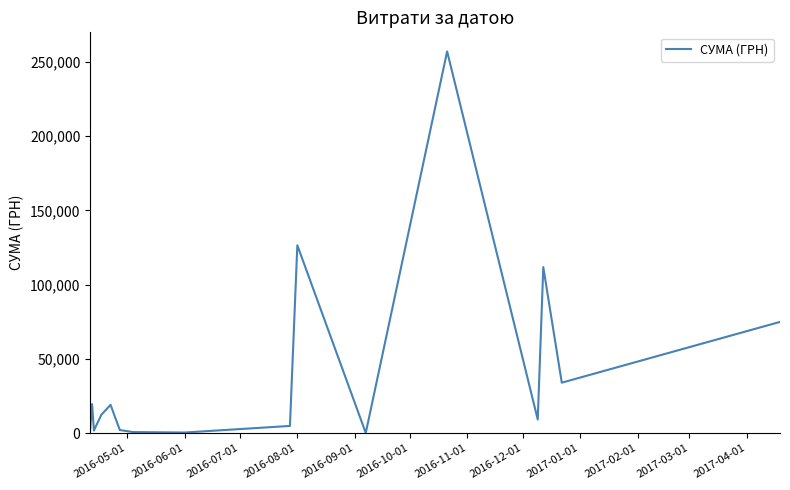

What is the average value?

42292.6